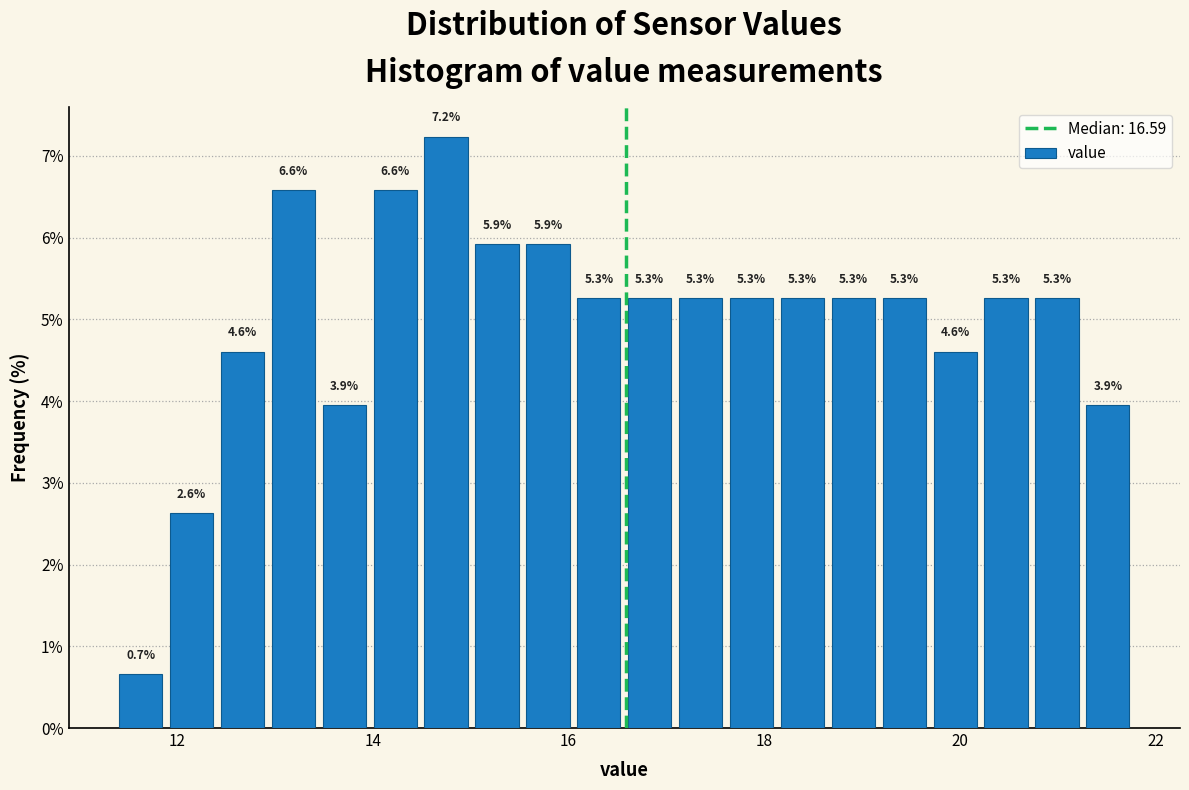

Around what value on the x-axis is the tallest bar? Give the approximate position of its centre, as read against the axis.

14.8